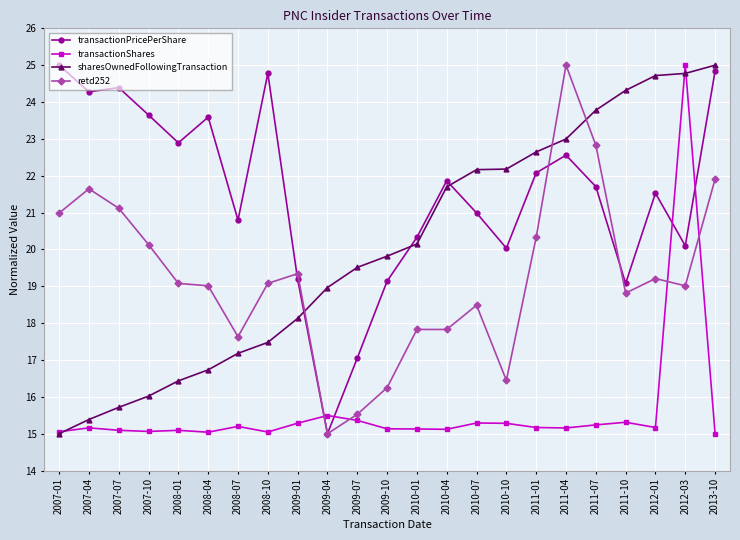

The value of transactionPricePerShare at 2008-10 is 6.6. True or false?

False